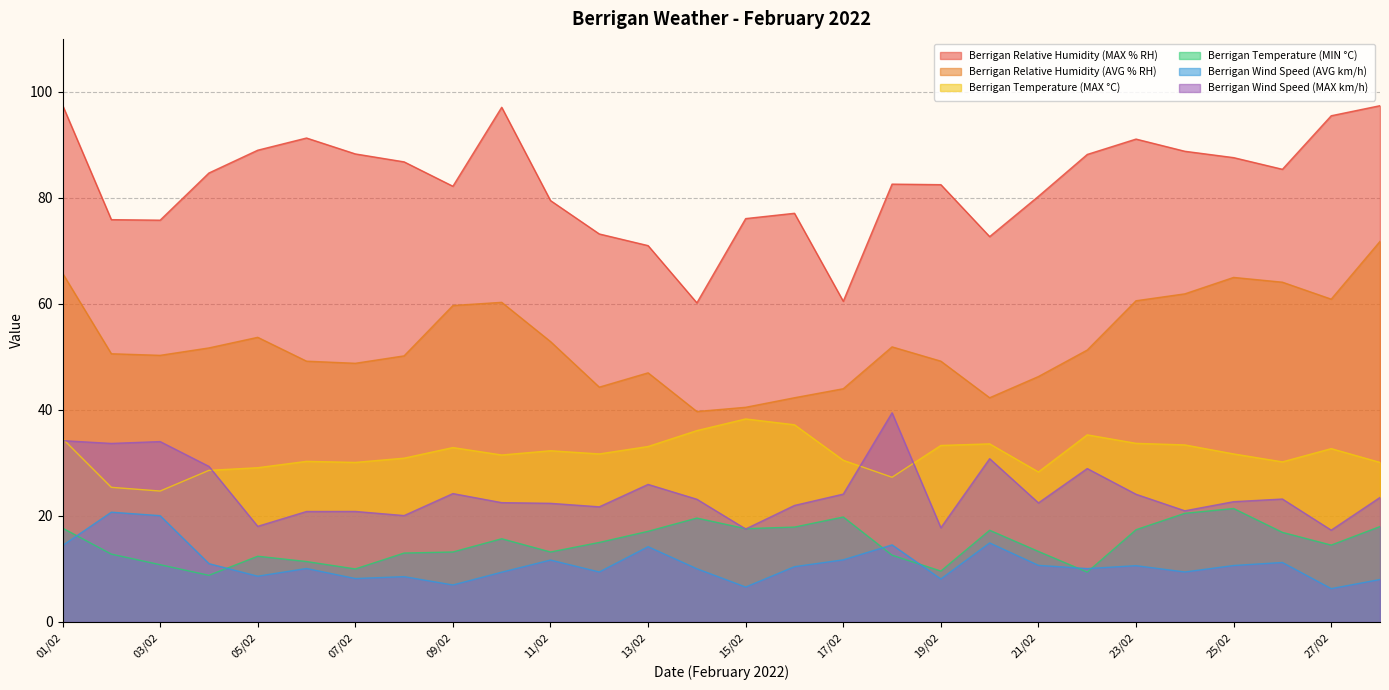

What is the difference between the maximum and minimum values in the Berrigan Relative Humidity (MAX % RH) series?

37.3